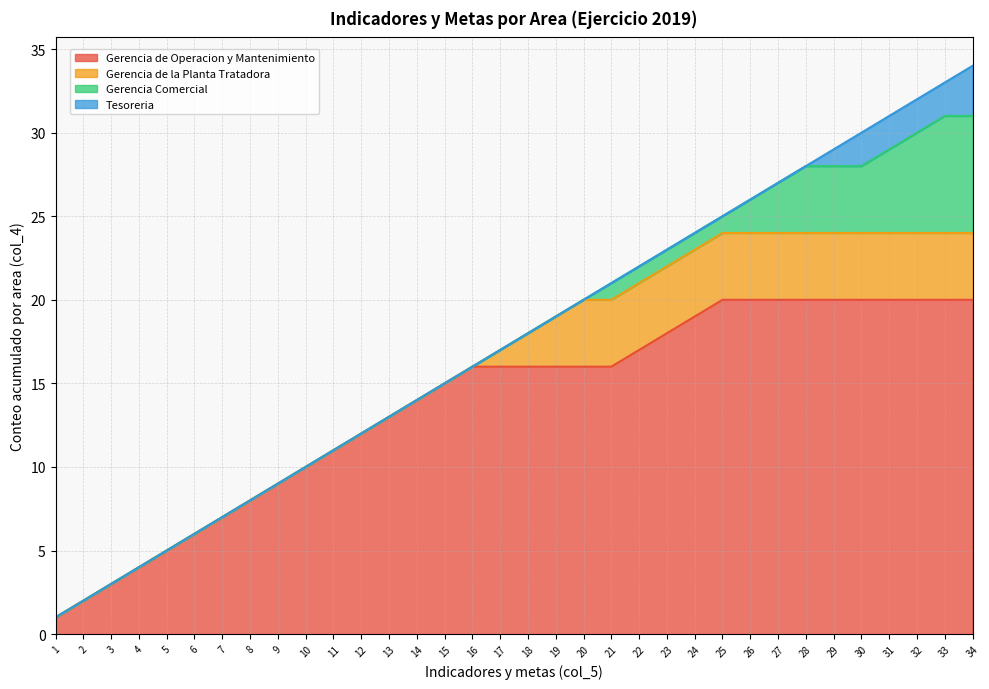

True or false: Gerencia Comercial and Gerencia de Operacion y Mantenimiento cross at least once.

False